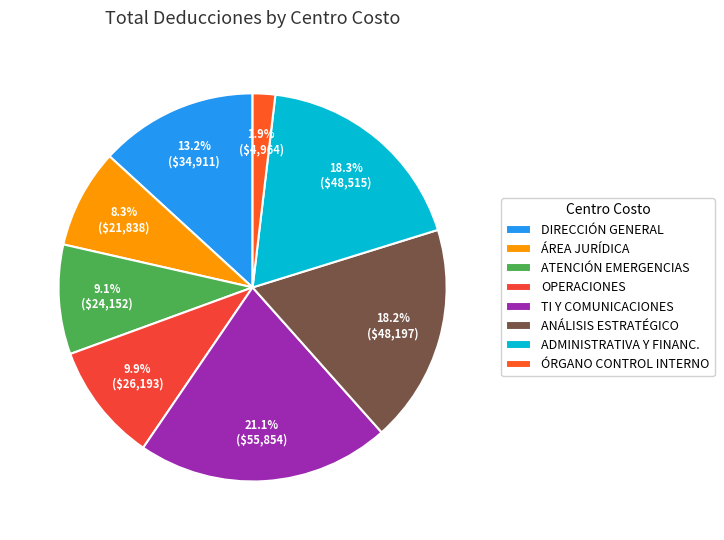

How many slices are in this pie chart?

8